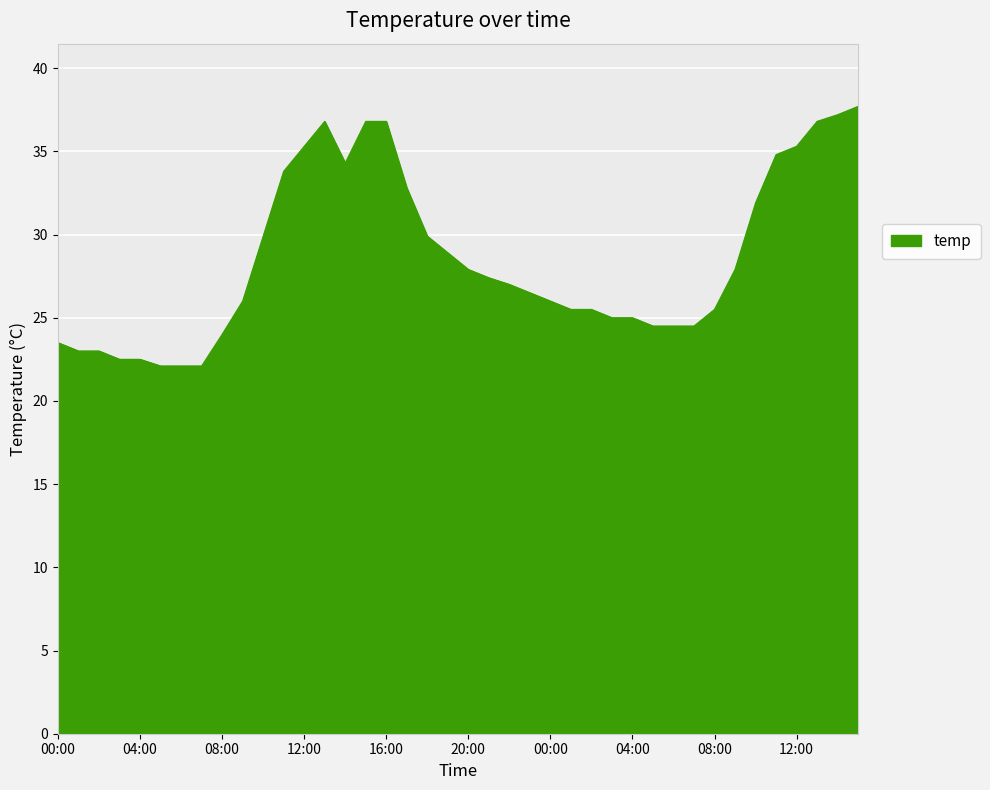

What is the minimum value shown in the chart?

22.1